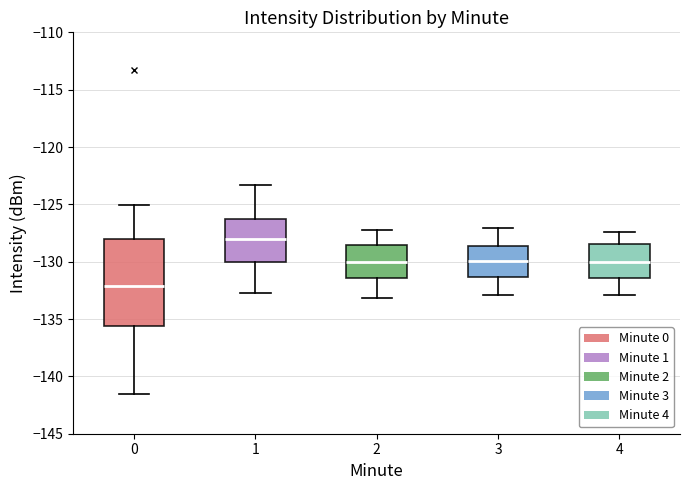

Where does the lower whisker of the box at x = 0 end on the y-axis? The values are not printed on the chart, so give them approximately, as read against the axis.

-141.5